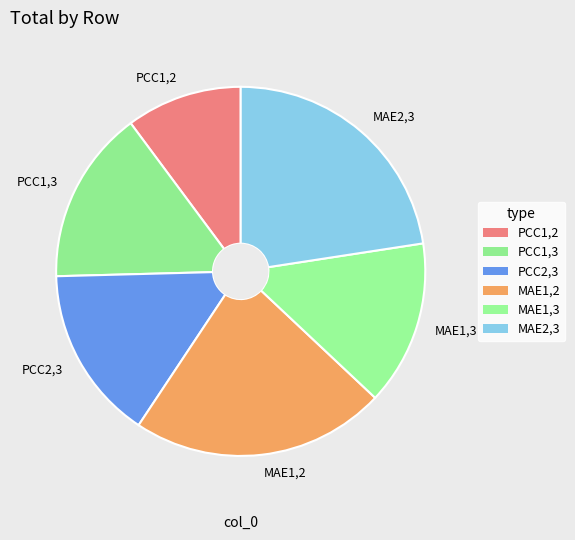

Which slice is the smallest?

PCC1,2